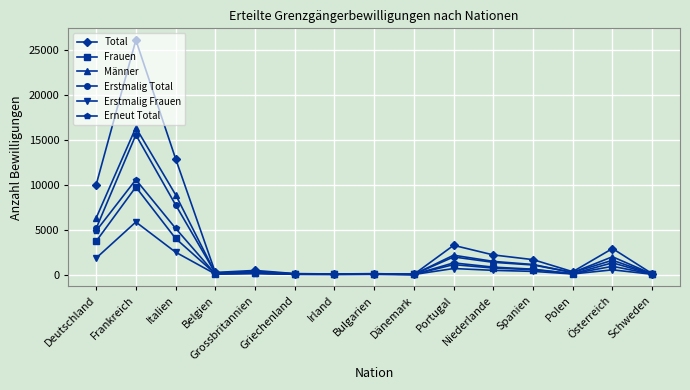

At how many categories does at least one series exceed 13337?

1